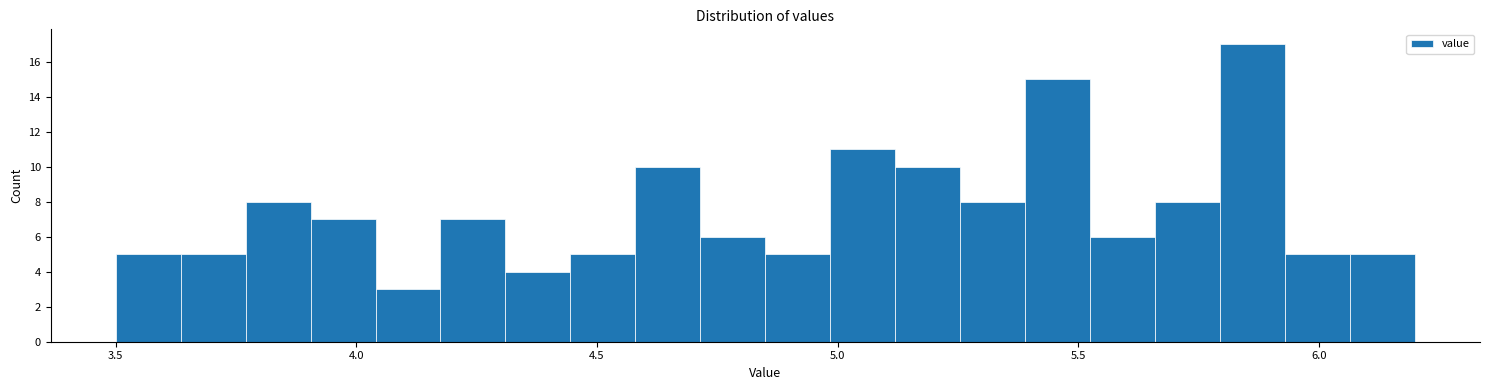

Around what value on the x-axis is the tallest bar? Give the approximate position of its centre, as read against the axis.

5.85